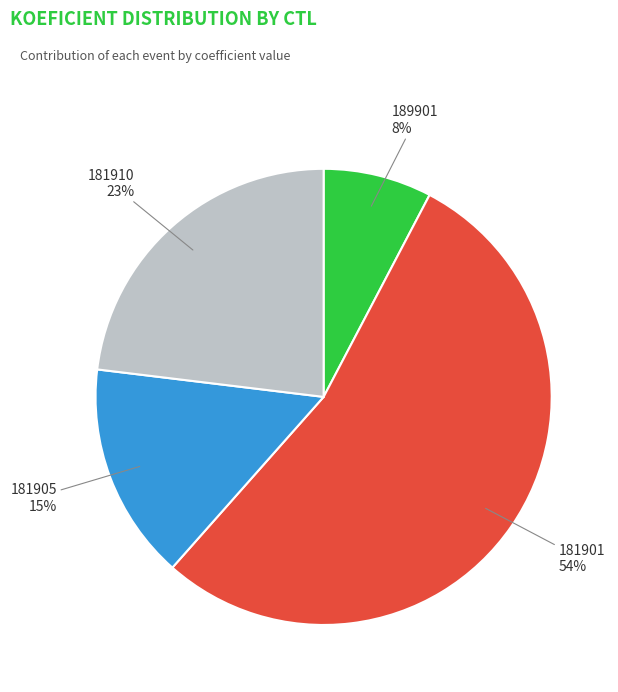

Combined, do 181905 and 181901 account for over 50%?

Yes